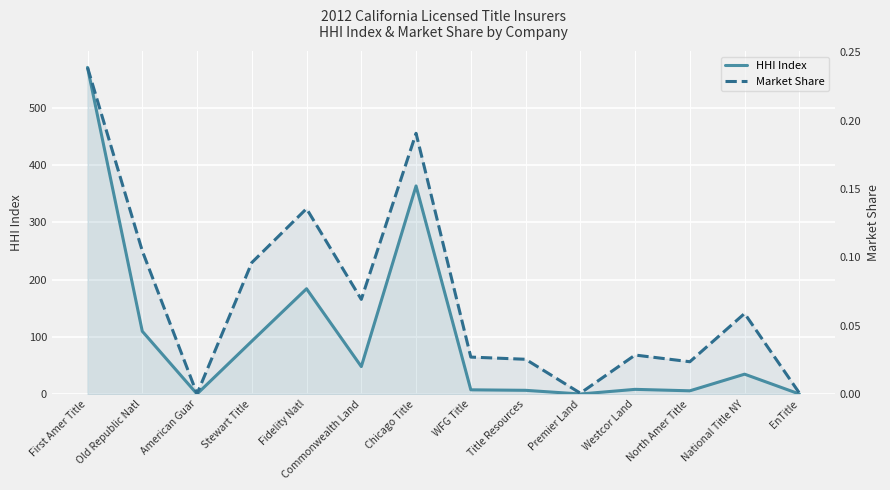

How many interior local peaks does the HHI Index series have?

4